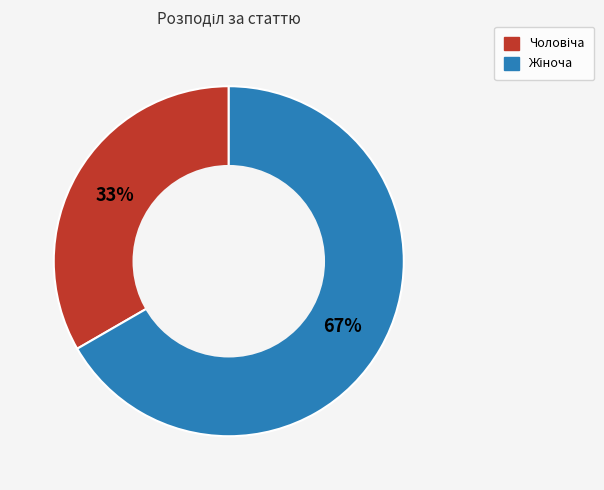

How many segments does this pie chart have?

2